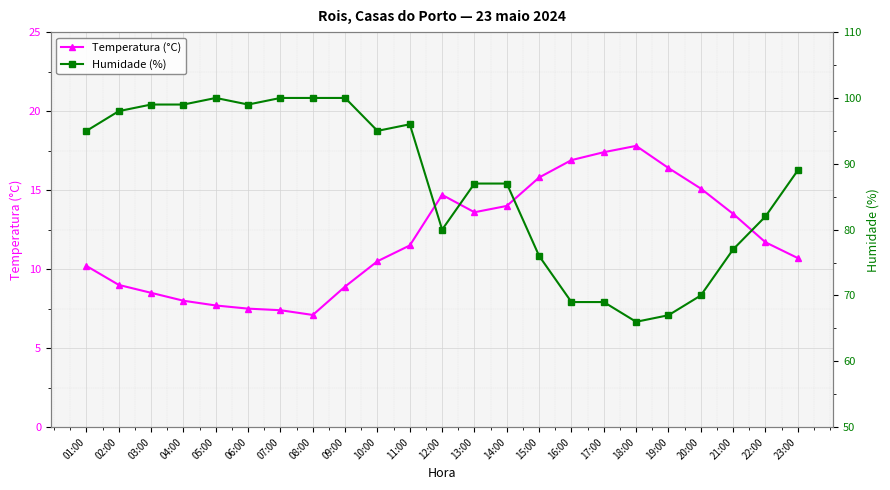

What is the spread (max minus min) of values at 23:00?

78.3